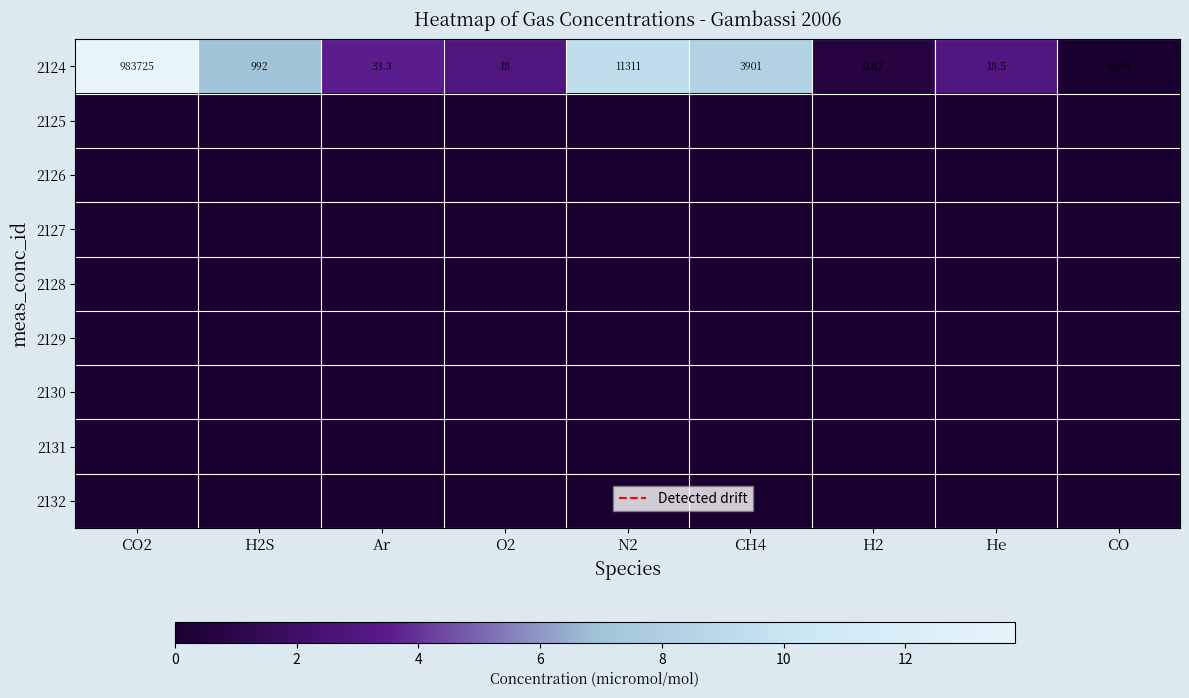

At how many categories does at least one series exceed 12?

1